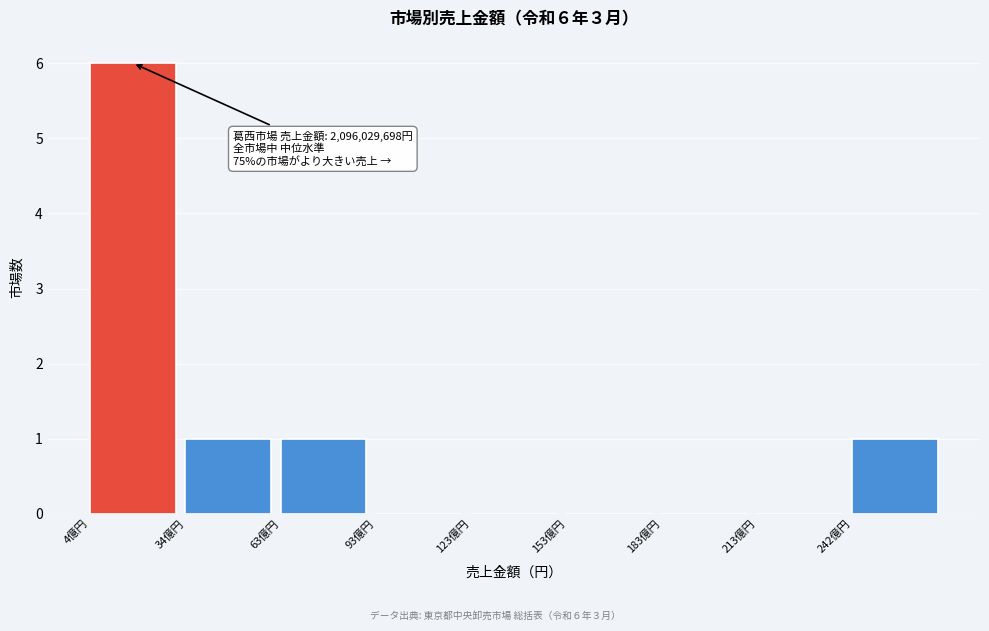

Reading left to right, list all the values displayed in this chart.

4億円=6	34億円=1	63億円=1	93億円=0	123億円=0	153億円=0	183億円=0	213億円=0	242億円=1